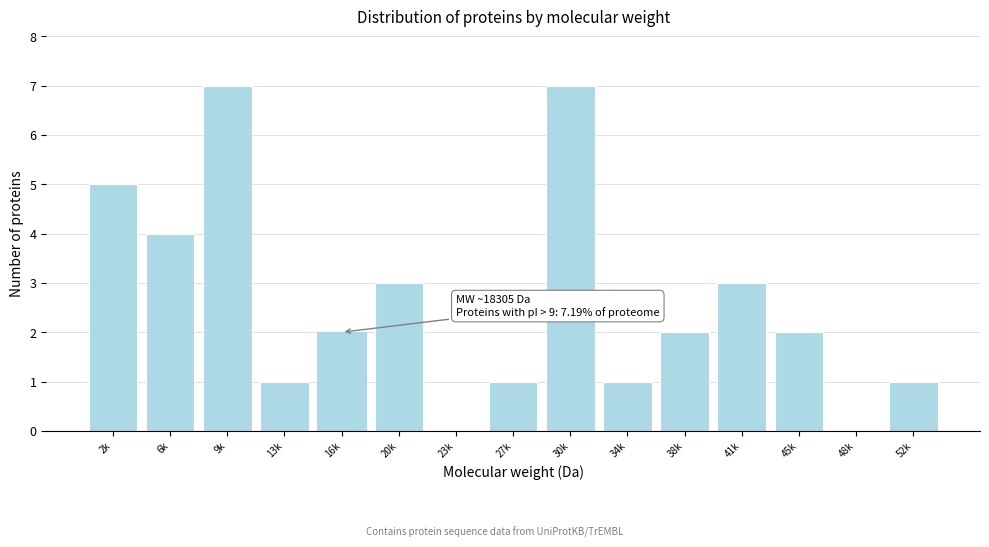

Reading left to right, transcribe all the data shown in this chart.

2k=5	6k=4	9k=7	13k=1	16k=2	20k=3	23k=0	27k=1	30k=7	34k=1	38k=2	41k=3	45k=2	48k=0	52k=1